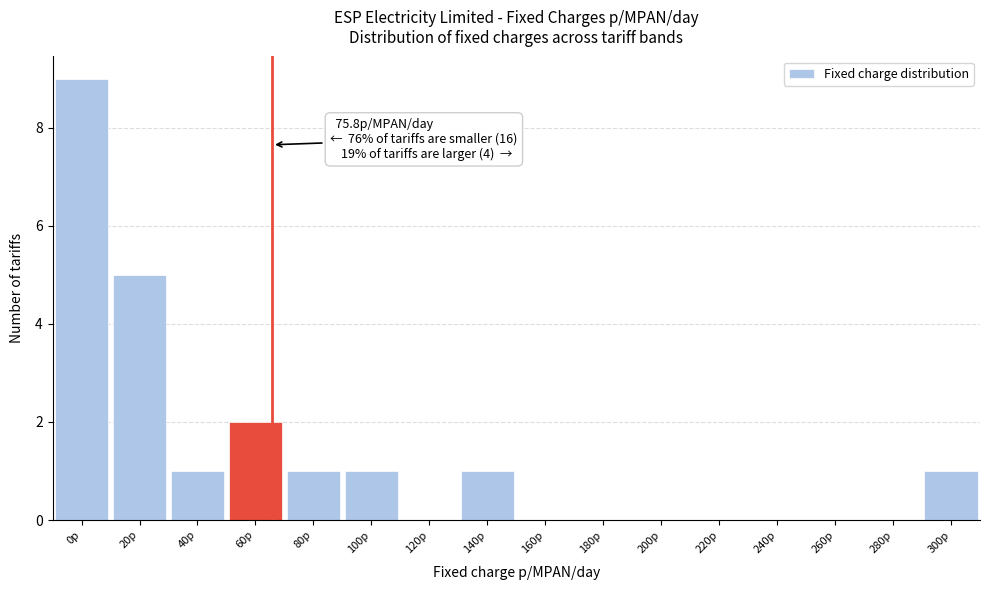

Reading left to right, transcribe all the data shown in this chart.

0p=9	20p=5	40p=1	60p=2	80p=1	100p=1	120p=0	140p=1	160p=0	180p=0	200p=0	220p=0	240p=0	260p=0	280p=0	300p=1